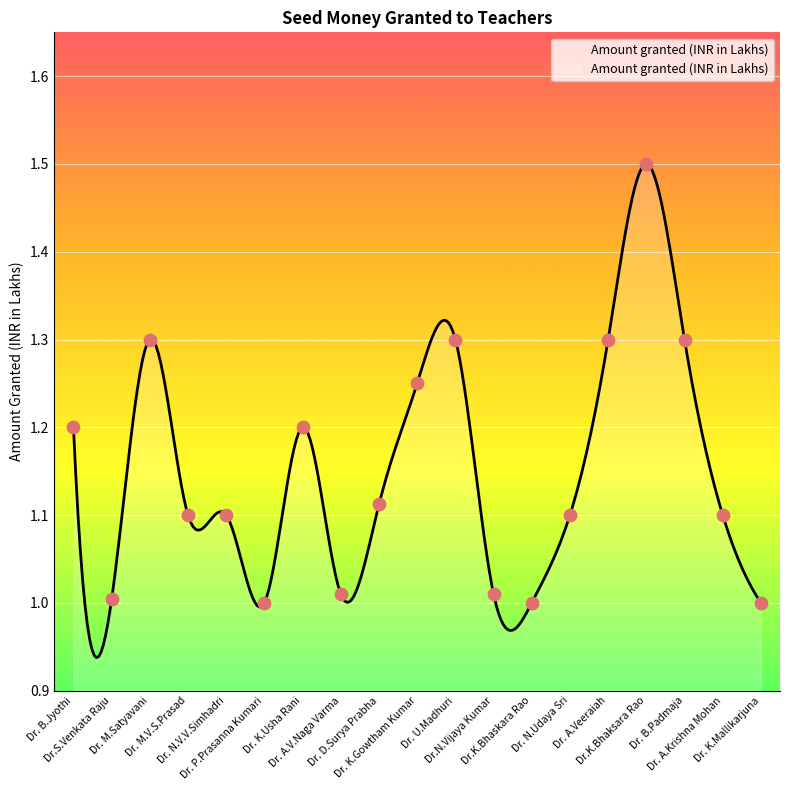

Between Dr.K.Bhaskara Rao and Dr.N.Vijaya Kumar, which is larger?

Dr.N.Vijaya Kumar